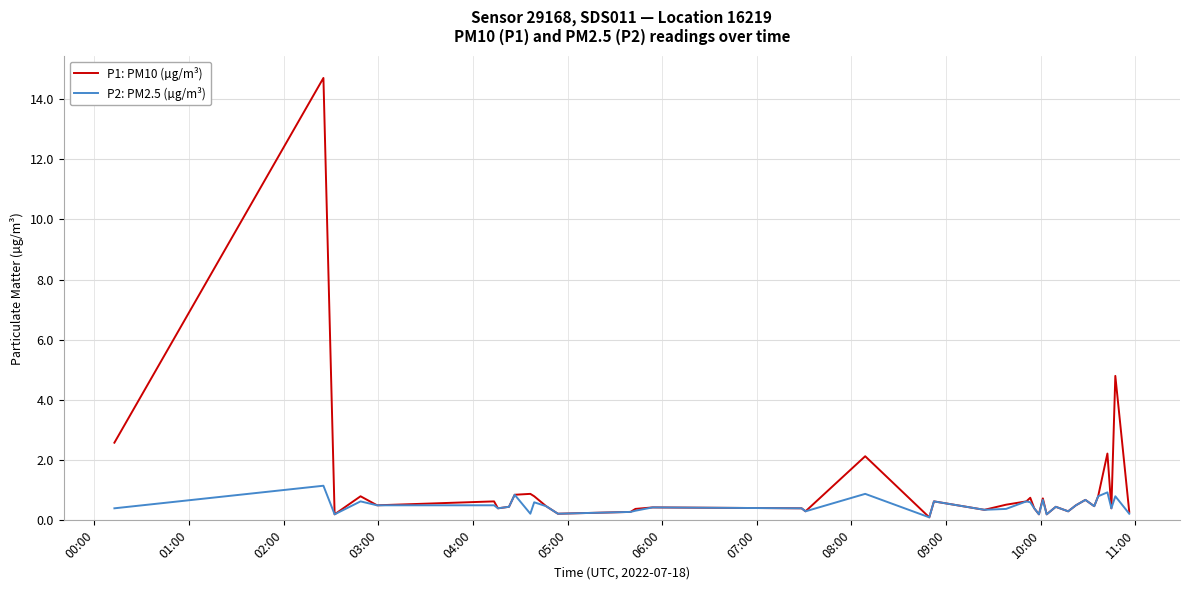

What is the maximum value shown in the chart?

14.7